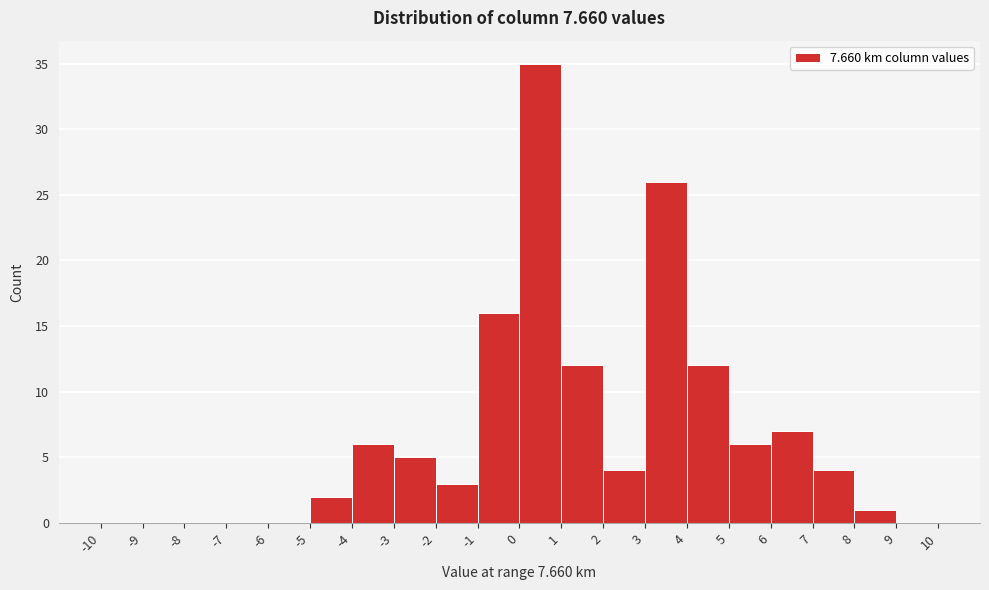

Reading left to right, transcribe this chart: for each bar, give the range it covers on the x-axis and its height. The values are not printed on the chart, so give them approximately, as read against the axis.

-10 to -9: 0
-9 to -8: 0
-8 to -7: 0
-7 to -6: 0
-6 to -5: 0
-5 to -4: 2
-4 to -3: 6
-3 to -2: 5
-2 to -1: 3
-1 to 0: 16
0 to 1: 35
1 to 2: 12
2 to 3: 4
3 to 4: 26
4 to 5: 12
5 to 6: 6
6 to 7: 7
7 to 8: 4
8 to 9: 1
9 to 10: 0